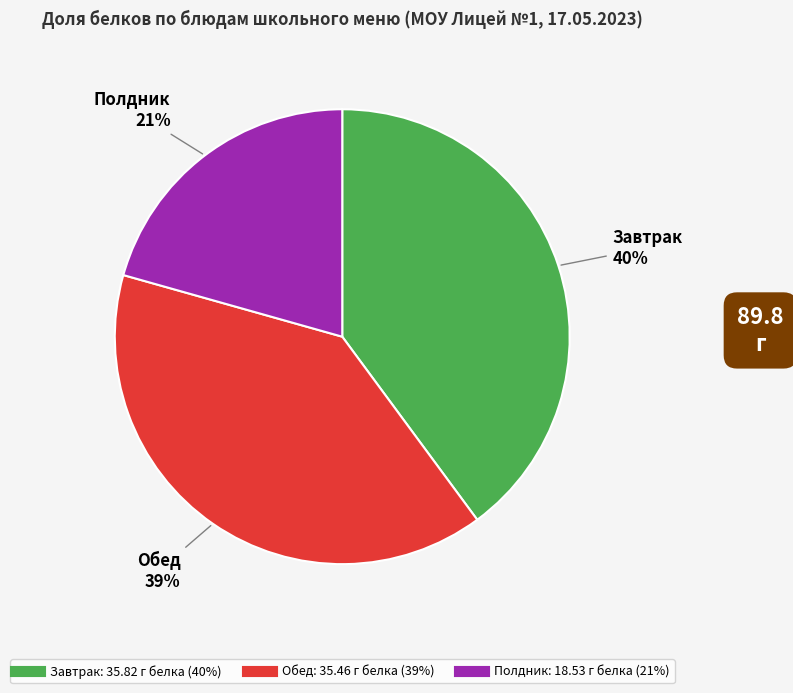

To the nearest percent, what is the average slice percentage?

33%